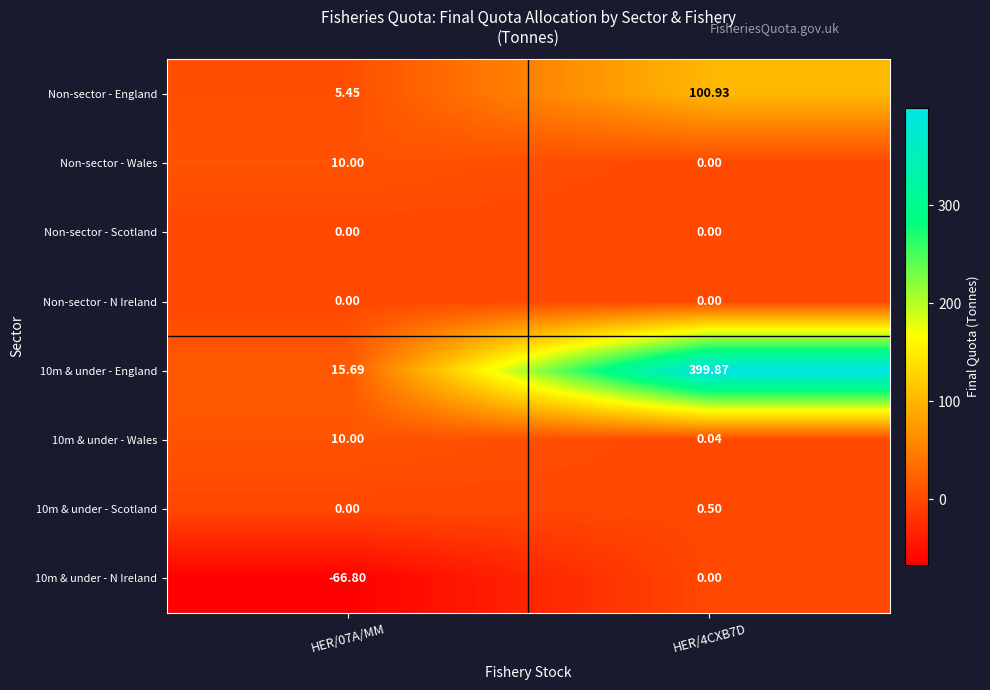

At how many categories does at least one series exceed 327?

1